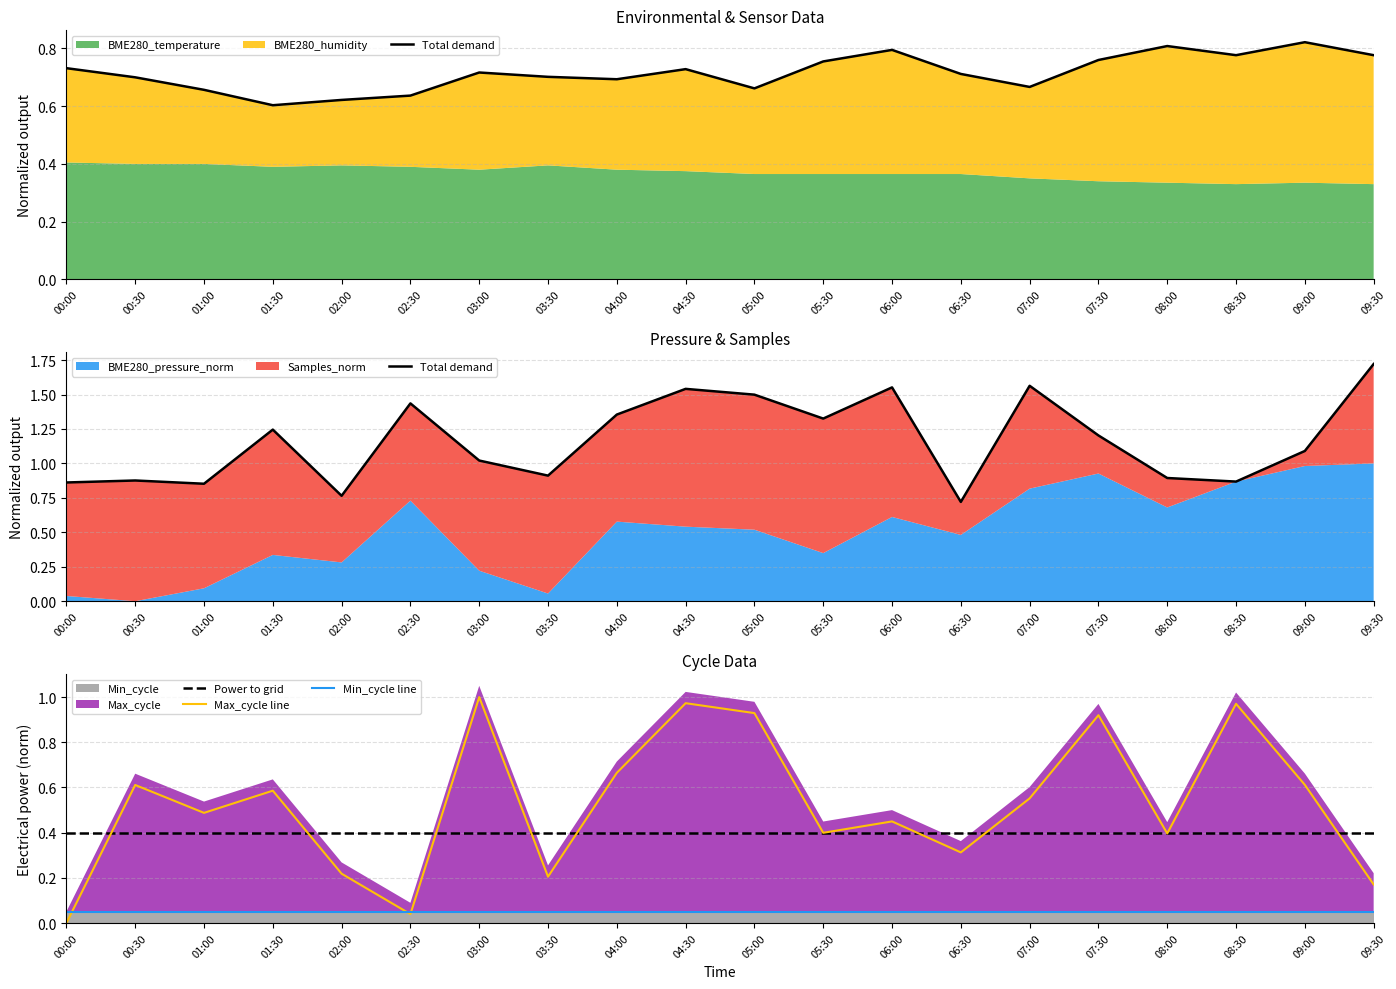

What is the average value of the Max_cycle line series?

0.5